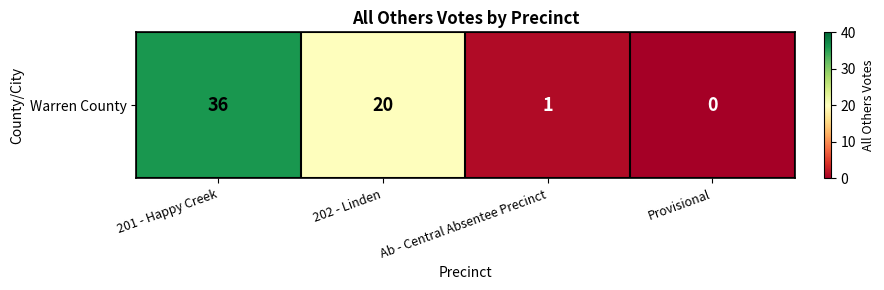

Which category has the highest value across all series?

201 - Happy Creek